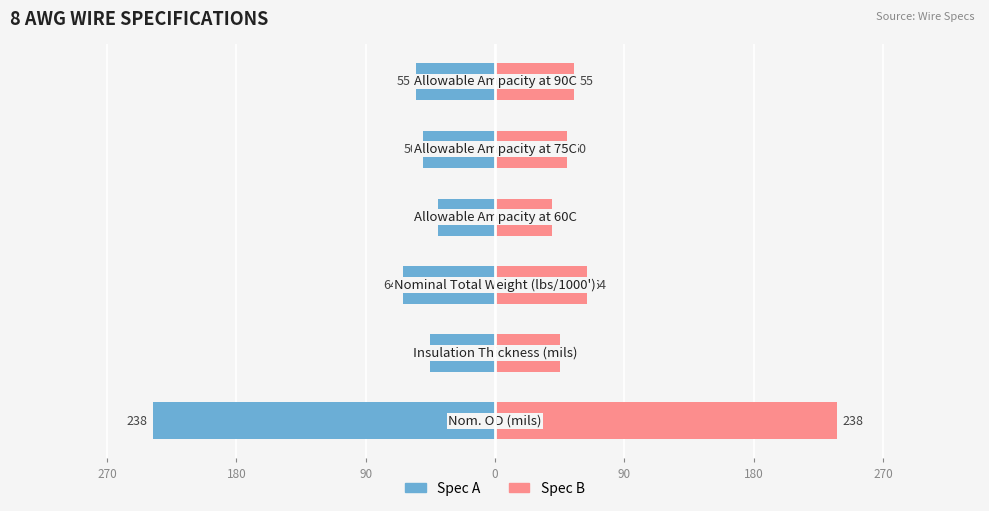

How many data points does each series have?

6